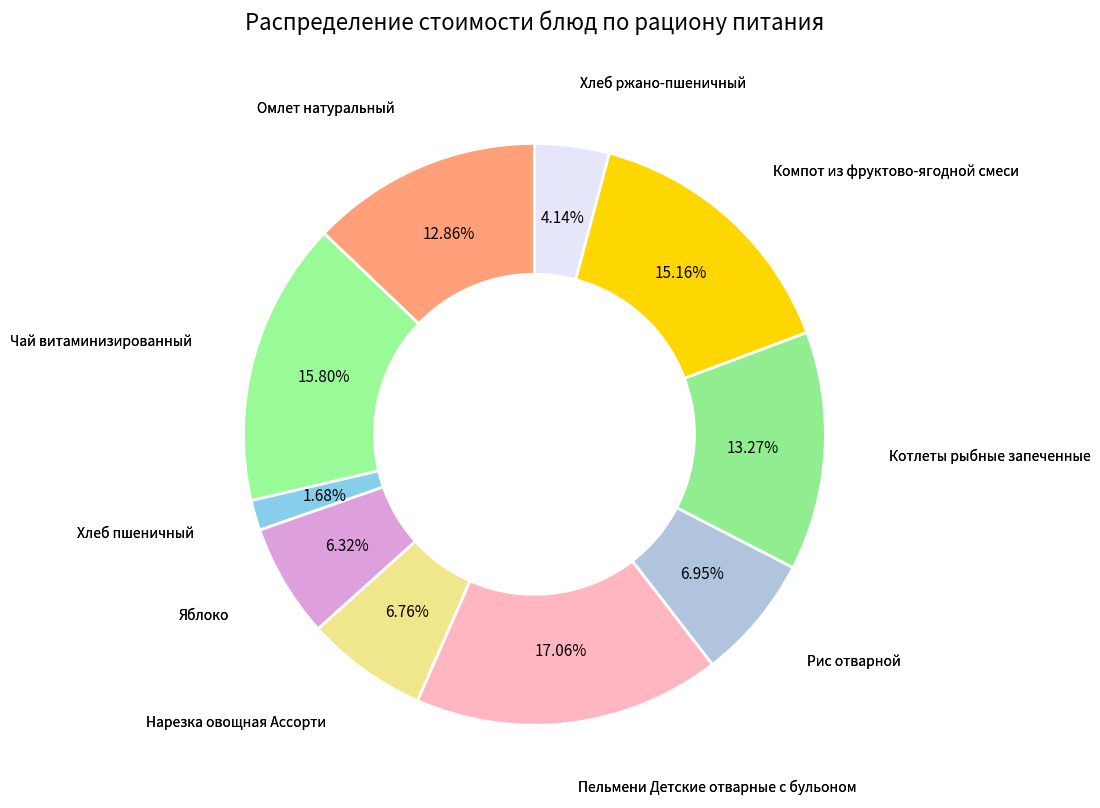

Count the number of slices in the pie.

10